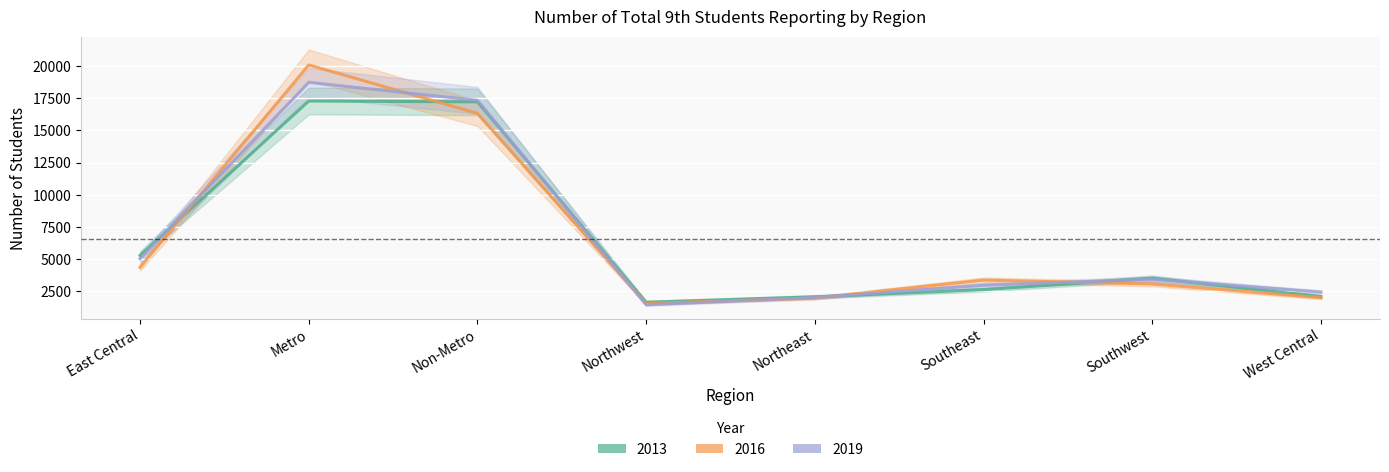

In 2013, how many points are higher than both neighbors (excluding endpoints)?

2